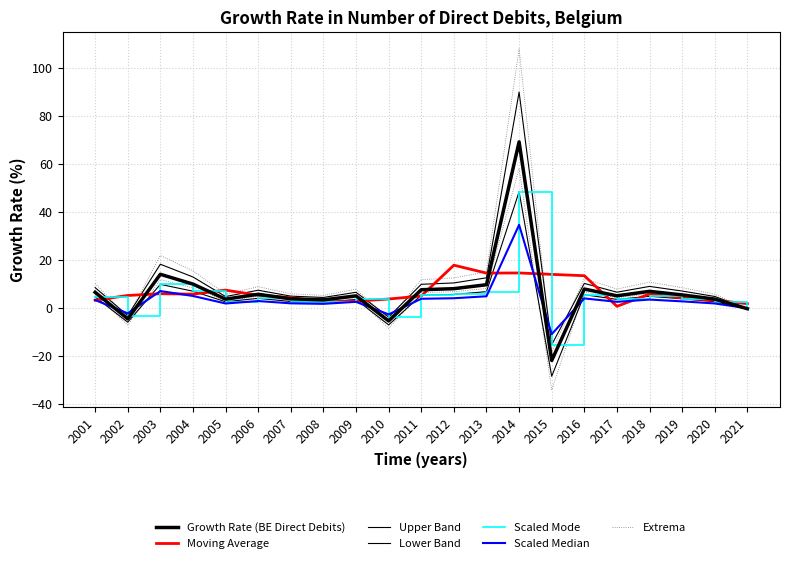

How many values are below 5?

9